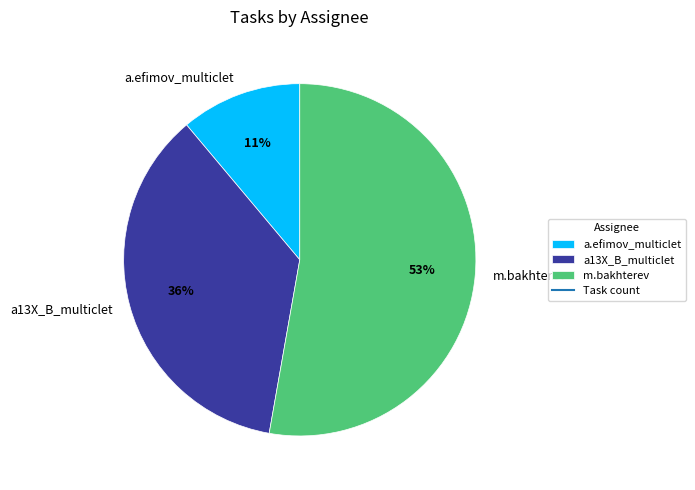

Is it true that a.efimov_multiclet is 1% of the pie?

False